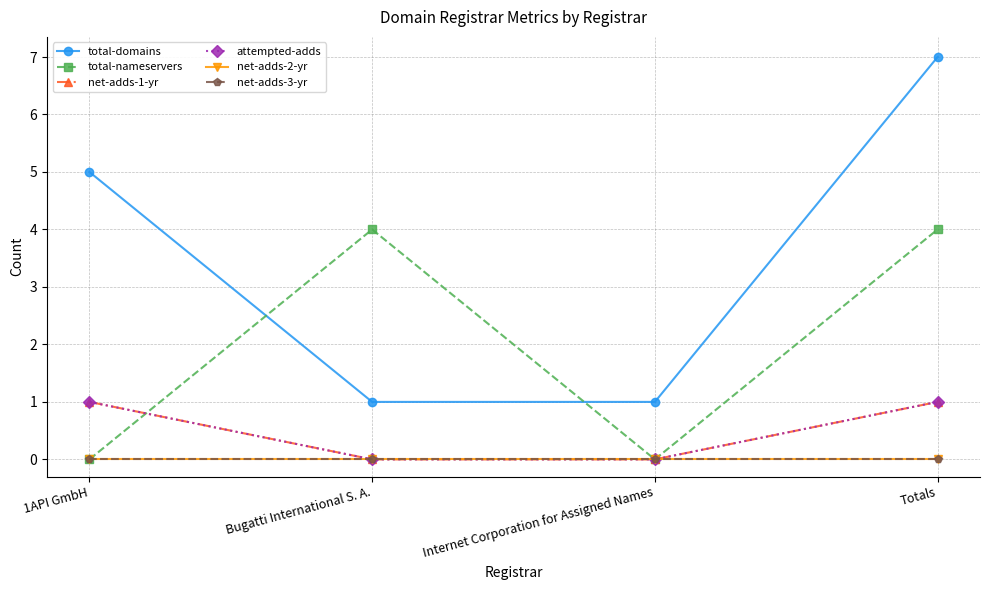

Where do attempted-adds and total-nameservers first cross each other?

1API GmbH and Bugatti International S. A.